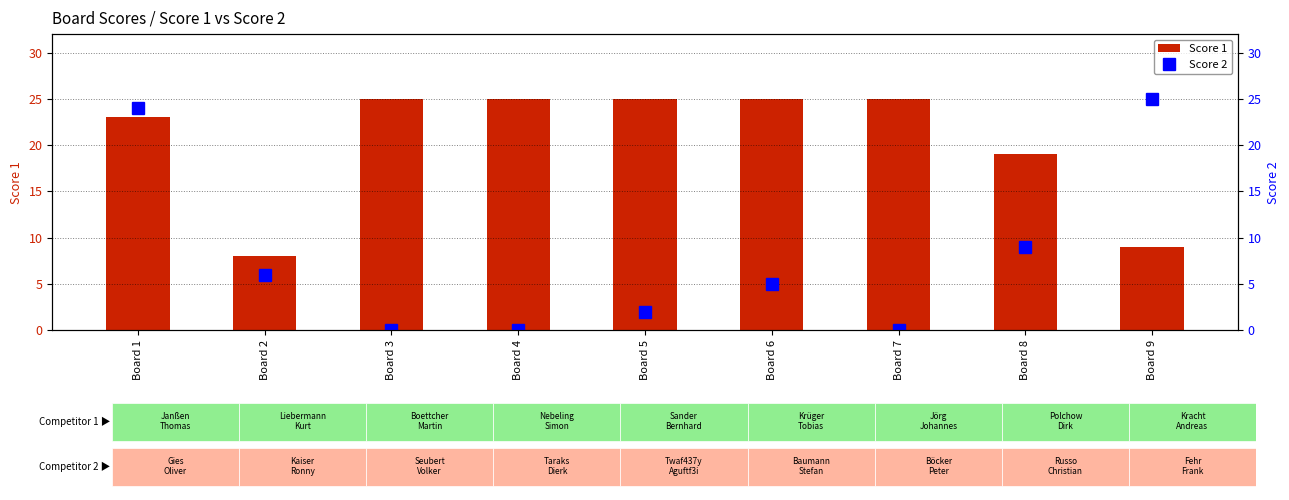

Count the number of categories in the chart.

9